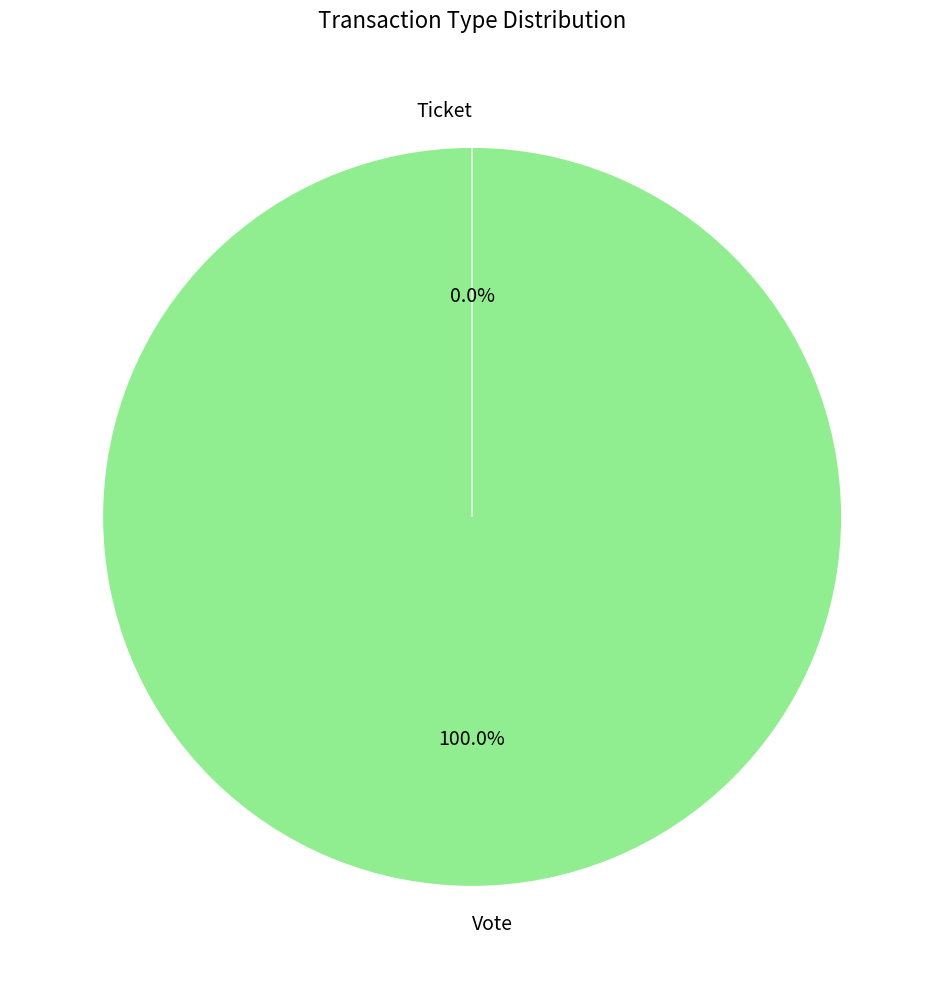

To the nearest percent, what percentage of the pie is Vote?

100%